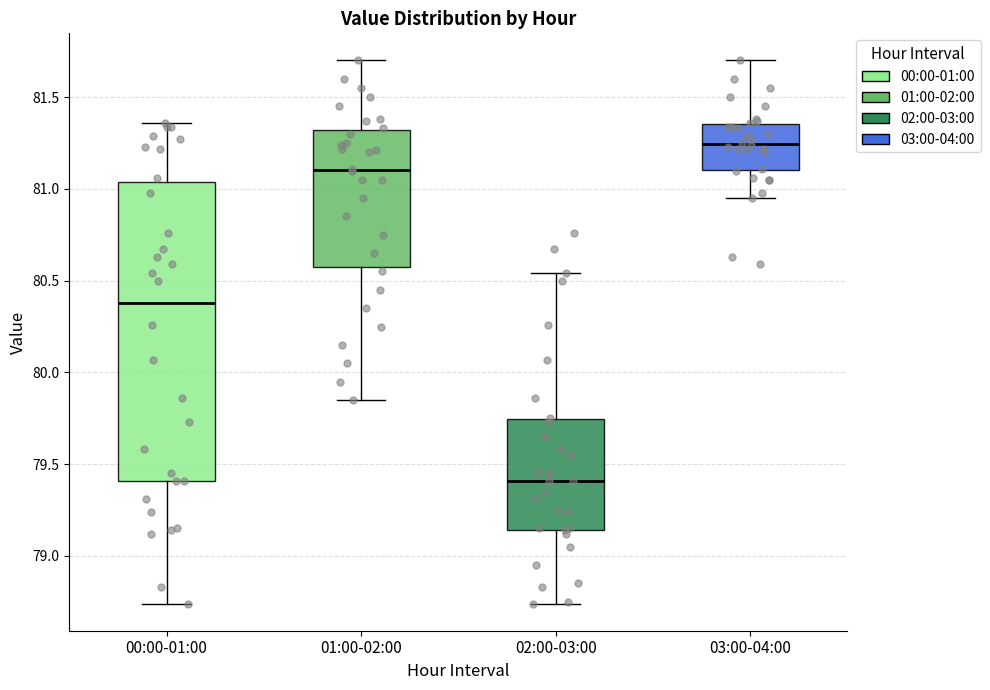

Reading left to right, read every box against the y-axis: the position of its median line, the range the box covers, and the ends of its whiskers. The values are not printed on the chart, so give them approximately, as read against the axis.

00:00-01:00: median 80.40, box 79.40 to 81.05, whiskers 78.75 to 81.35
01:00-02:00: median 81.10, box 80.60 to 81.30, whiskers 79.85 to 81.70
02:00-03:00: median 79.40, box 79.15 to 79.75, whiskers 78.75 to 80.55
03:00-04:00: median 81.25, box 81.10 to 81.35, whiskers 80.95 to 81.70